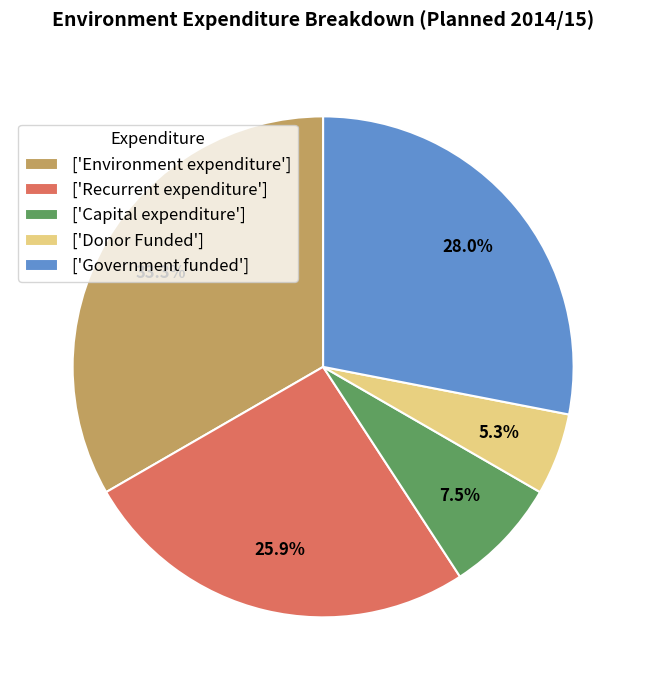

Which has a higher value, ['Capital expenditure'] or ['Environment expenditure']?

['Environment expenditure']